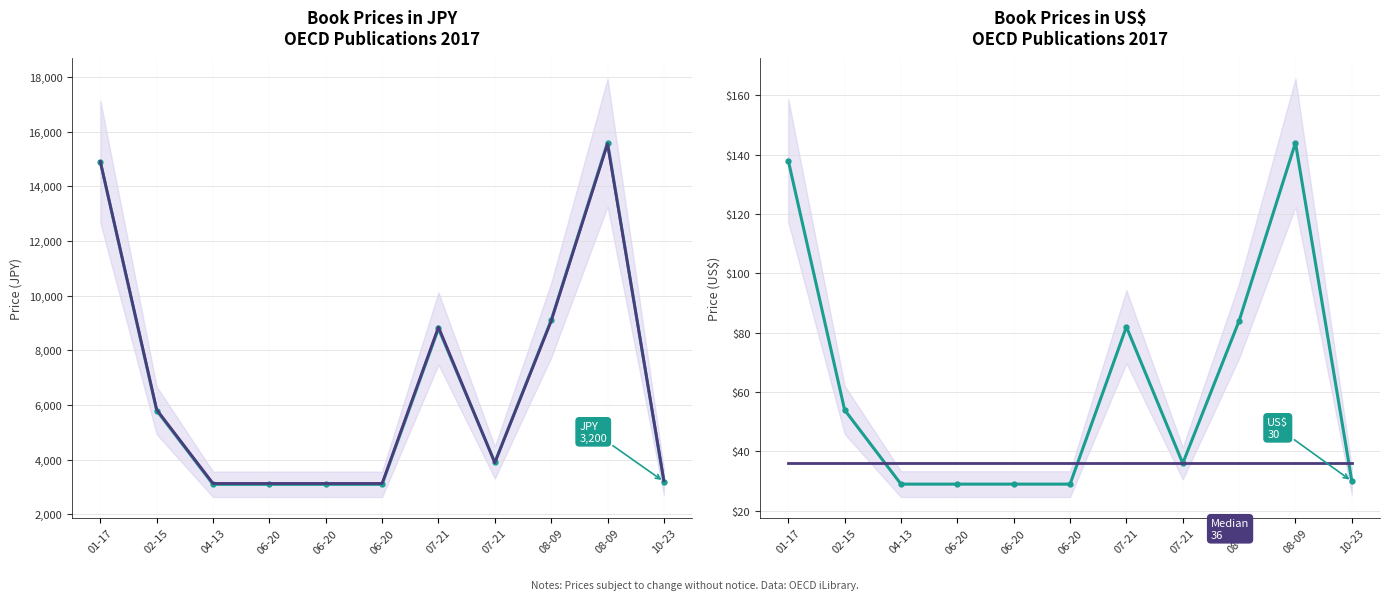

The US$ series shows 20 at 04-13. True or false?

False